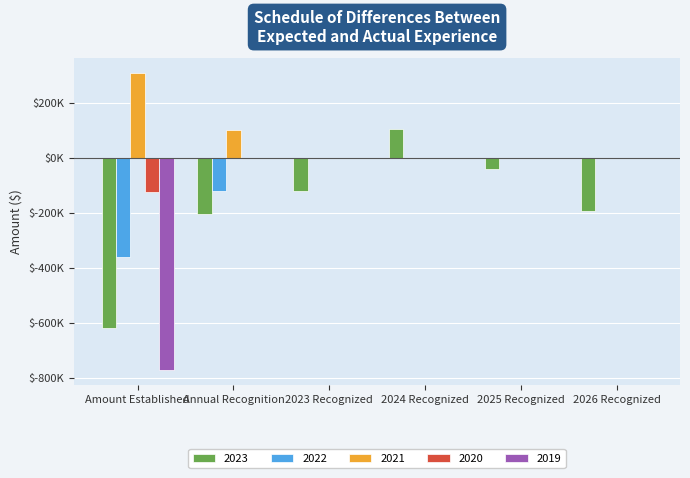

Which series changed the most between 2023 Recognized and 2024 Recognized?

2023